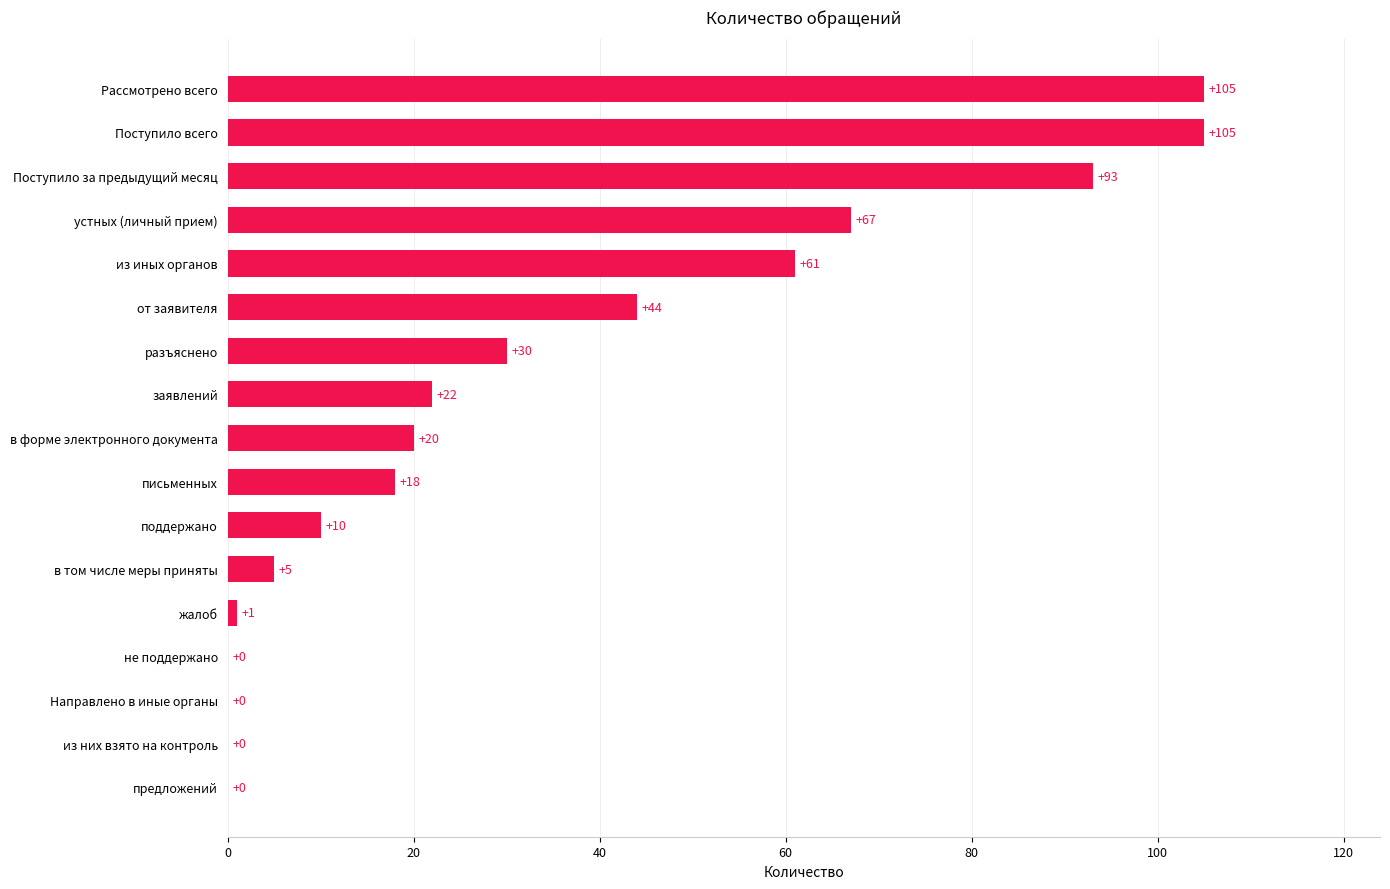

Is it true that the value at заявлений is 22?

True